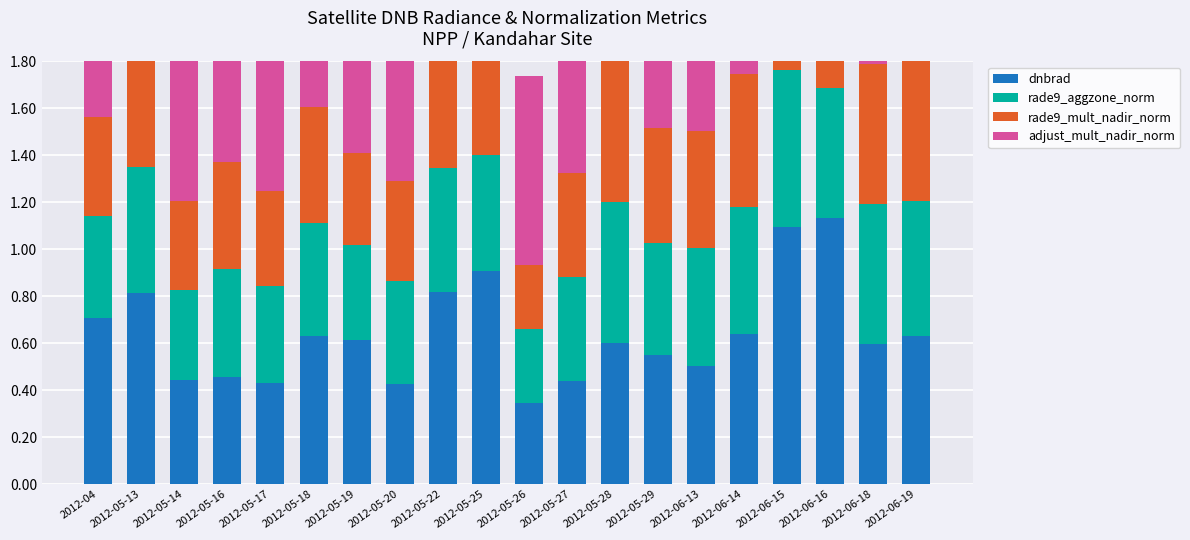

What is the label of the 14th bar from the left?

2012-05-29